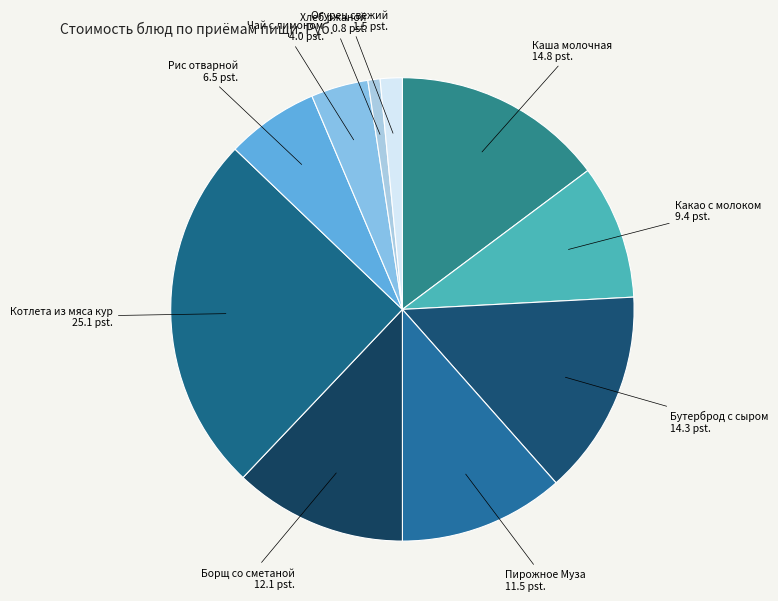

Is it true that Рис отварной is 1% of the pie?

False